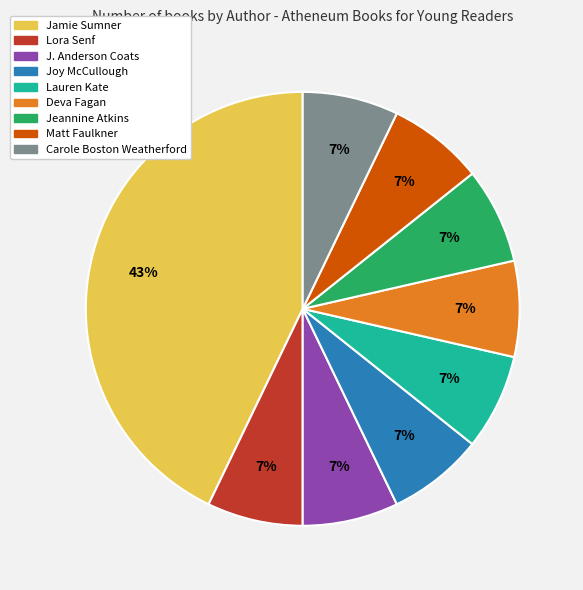

Does Jeannine Atkins represent more than half of the total?

No